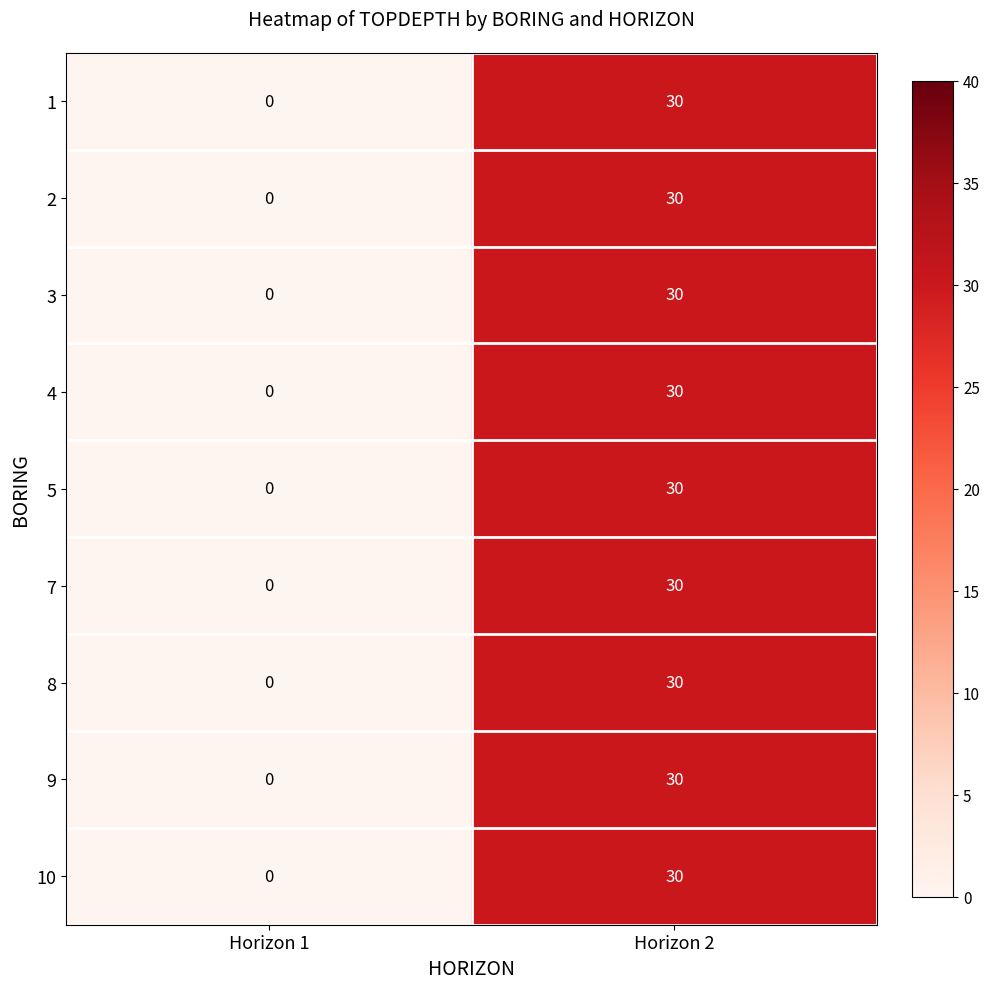

Where is 1 nearest to the value 15?

Horizon 1